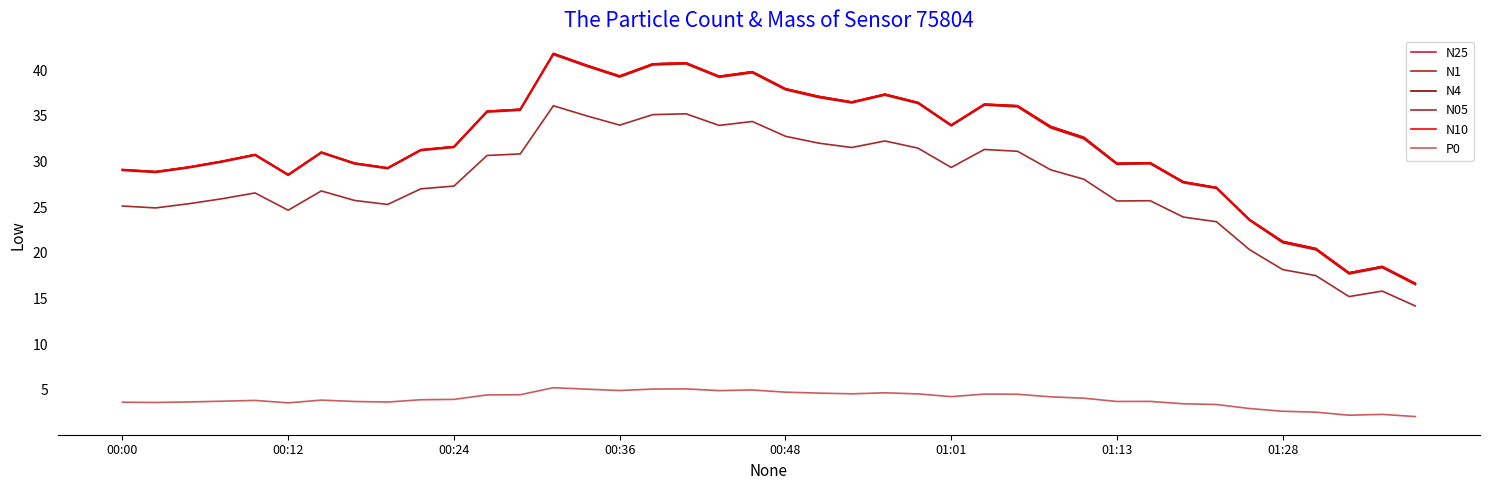

True or false: N10 and P0 intersect in this chart.

False